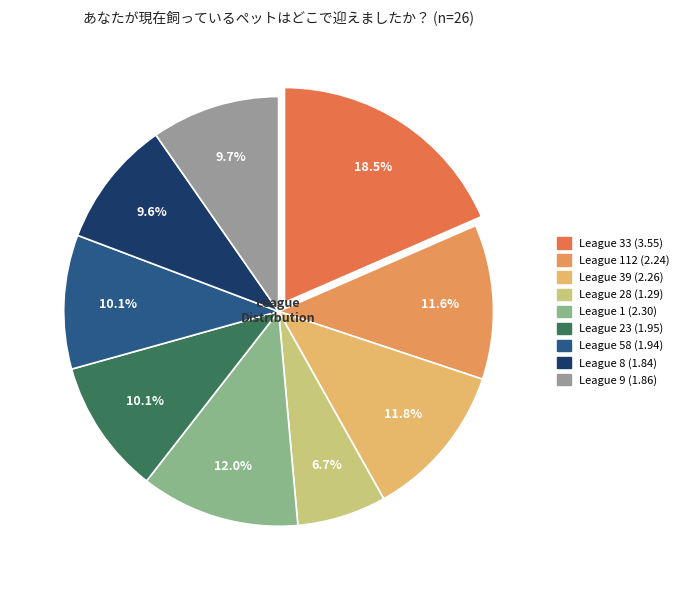

To the nearest percent, what is the average slice percentage?

11%